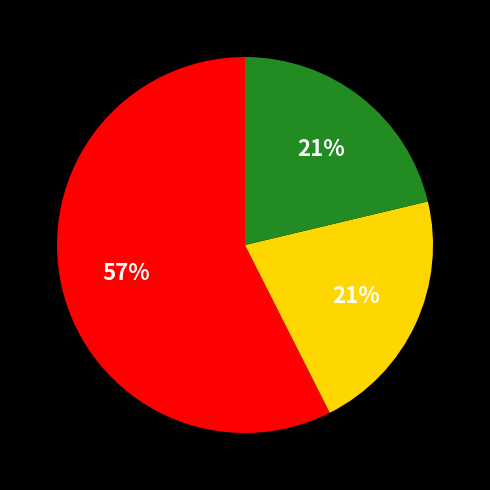

To the nearest percent, what is the difference between the largest and smallest slice percentages?

36%